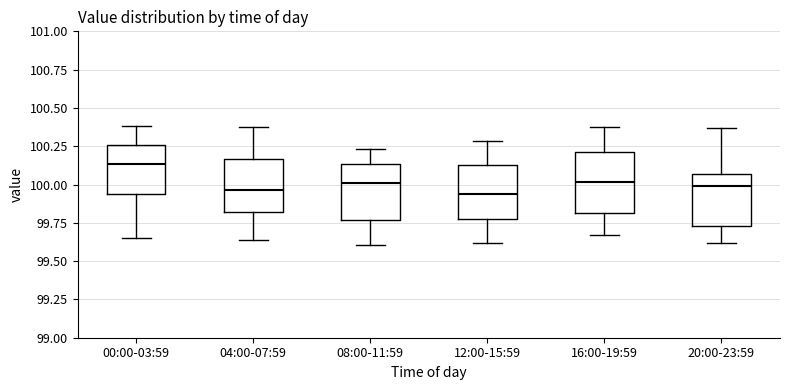

Where is the lower edge of the box for 20:00-23:59 on the y-axis? The values are not printed on the chart, so give them approximately, as read against the axis.

99.75